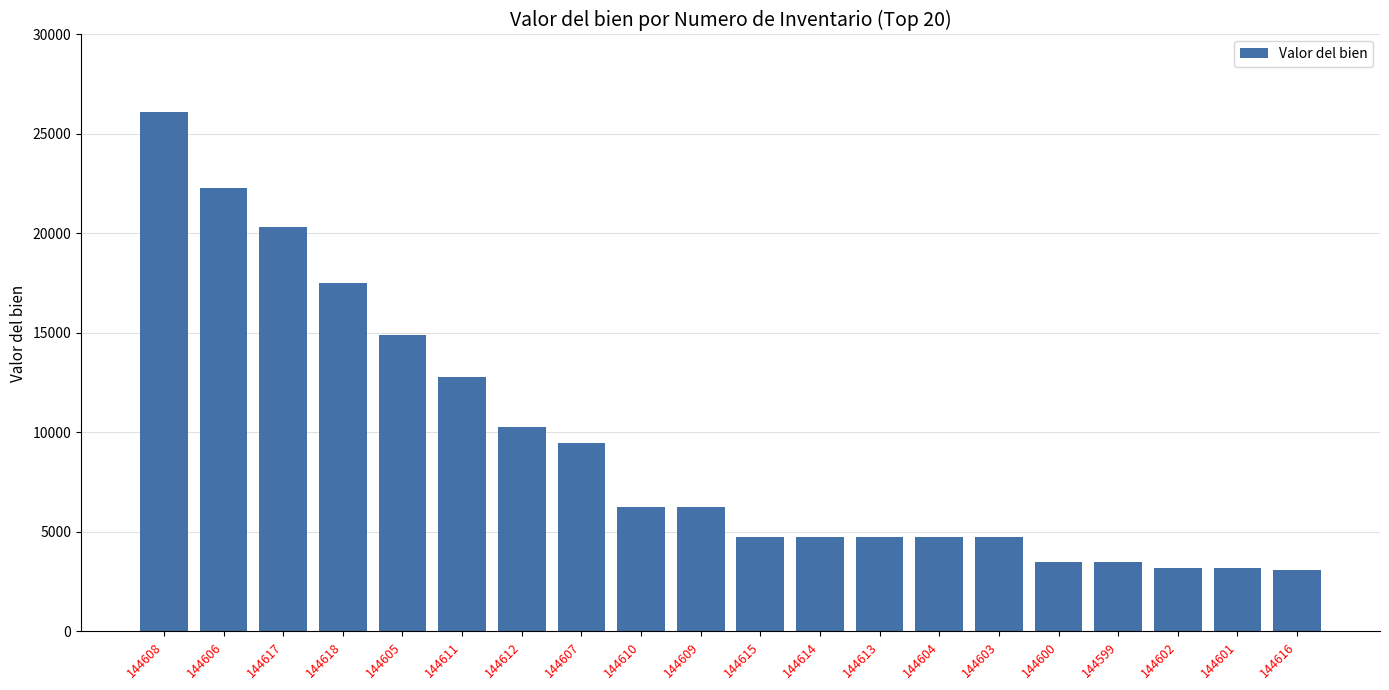

At which category does the chart reach its peak across all series?

144608